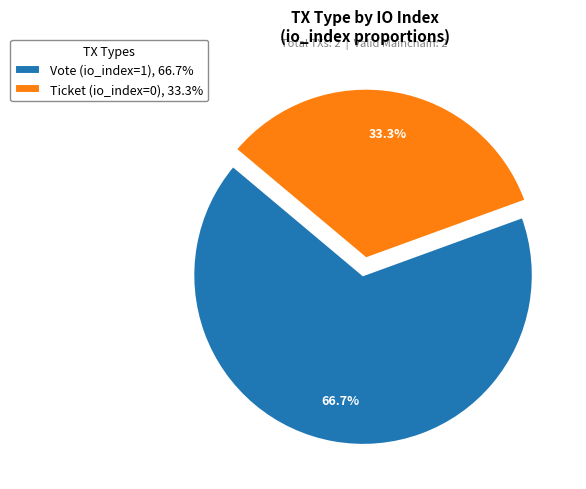

Rank the categories by value from highest to lowest.

Vote (io_index=1), Ticket (io_index=0)